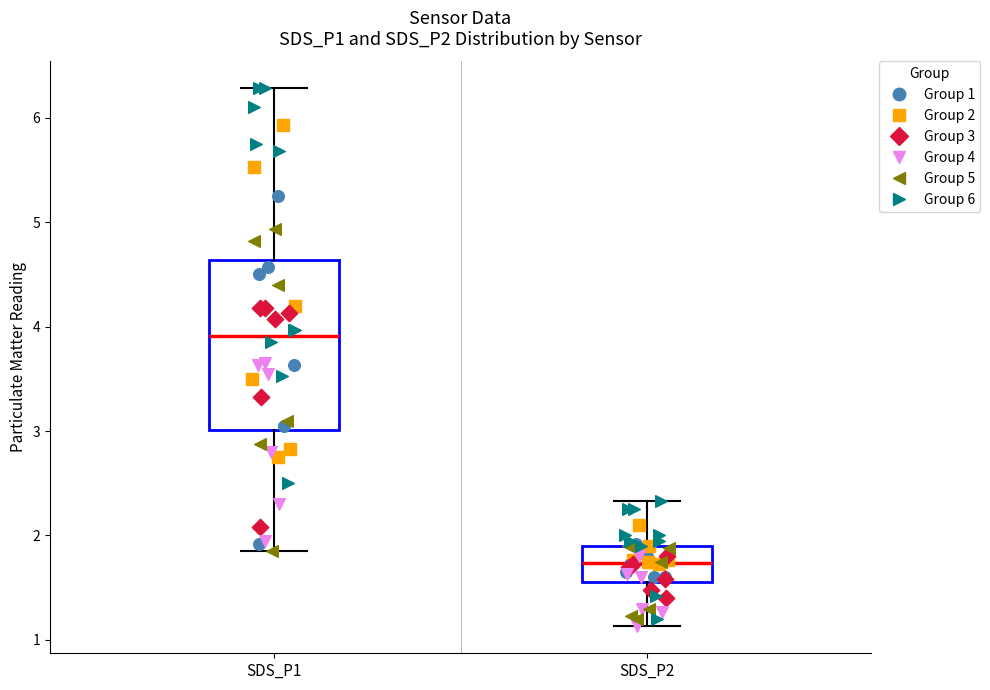

Reading left to right, transcribe this box plot: for each box, give where its median line is, the range the box spans, and where its two whiskers end, as read against the y-axis. The values are not printed on the chart, so give them approximately, as read against the axis.

SDS_P1: median 3.9, box 3.0 to 4.6, whiskers 1.9 to 6.3
SDS_P2: median 1.7, box 1.6 to 1.9, whiskers 1.1 to 2.3